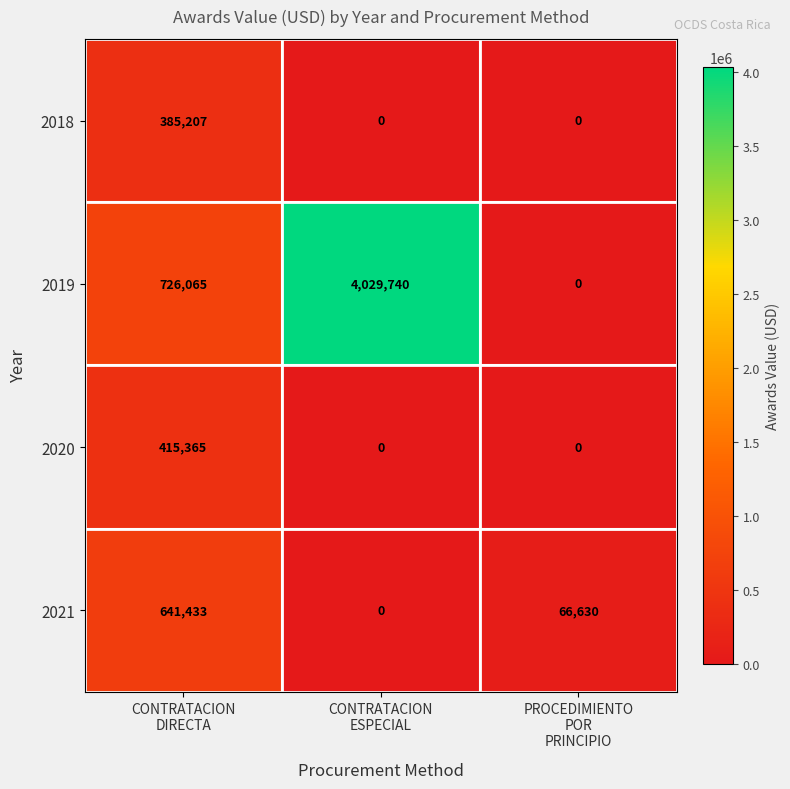

Reading left to right, extract all data points from this chart.

2018: 385207	0	0
2019: 726065	4029740	0
2020: 415365	0	0
2021: 641433	0	66630